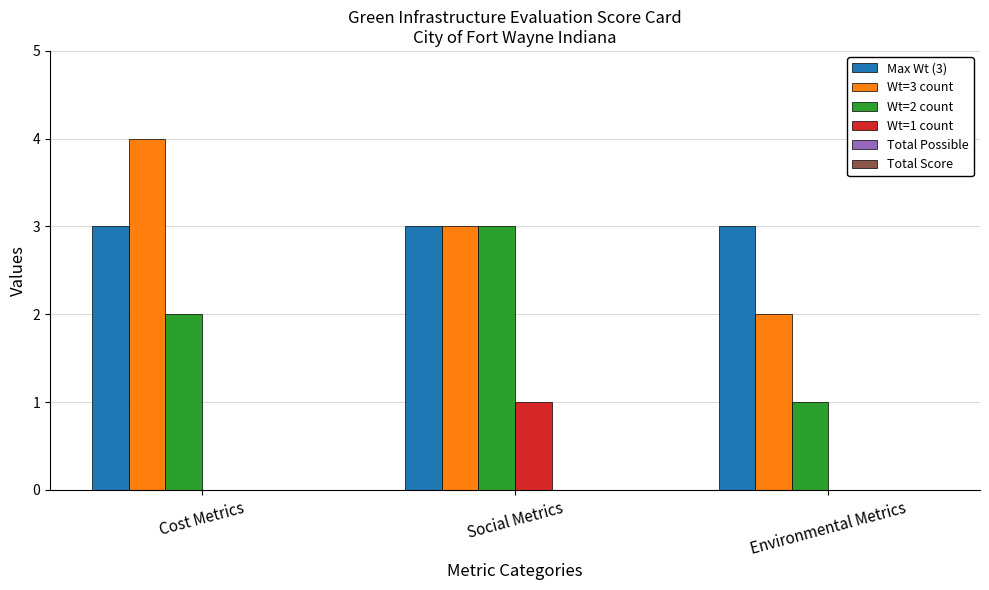

Between Cost Metrics and Environmental Metrics, which series saw the biggest shift?

Wt=3 count